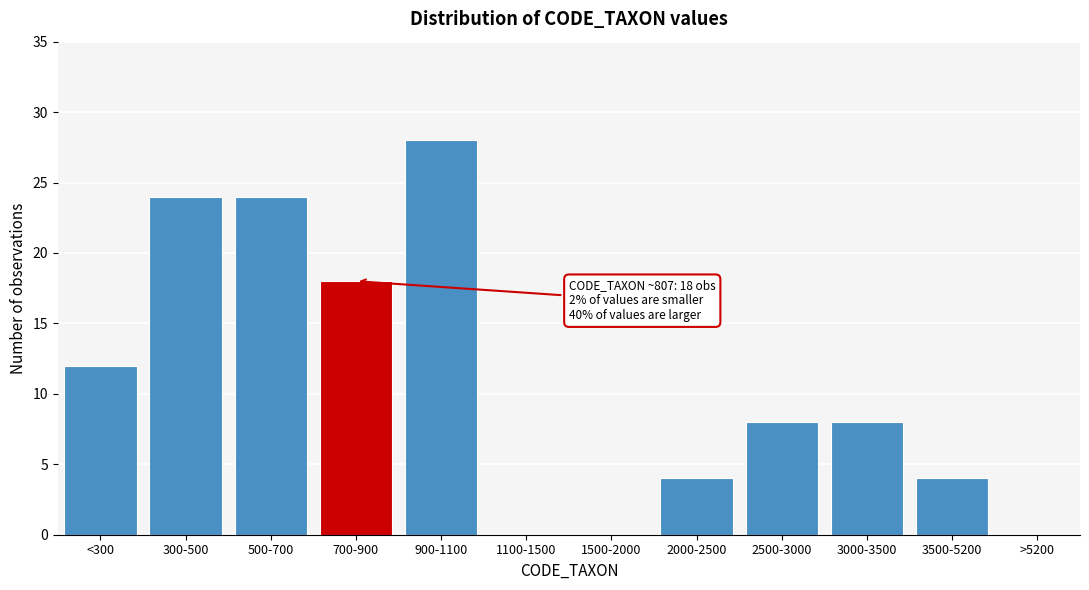

Reading left to right, list all the values displayed in this chart.

<300=12	300-500=24	500-700=24	700-900=18	900-1100=28	1100-1500=0	1500-2000=0	2000-2500=4	2500-3000=8	3000-3500=8	3500-5200=4	>5200=0